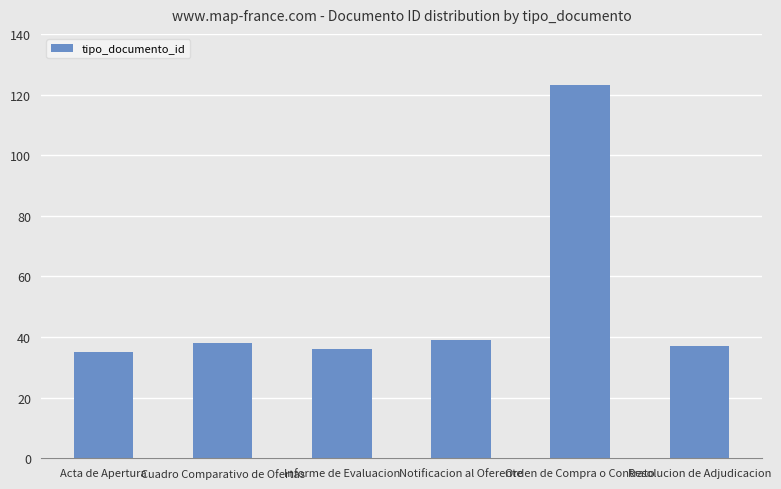

What is the greatest value displayed?

123